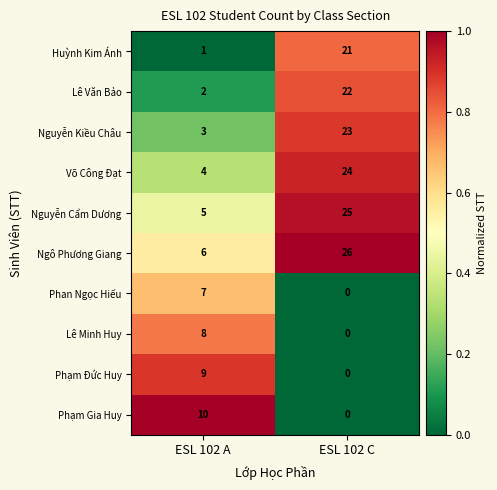

What is the greatest value displayed?

26